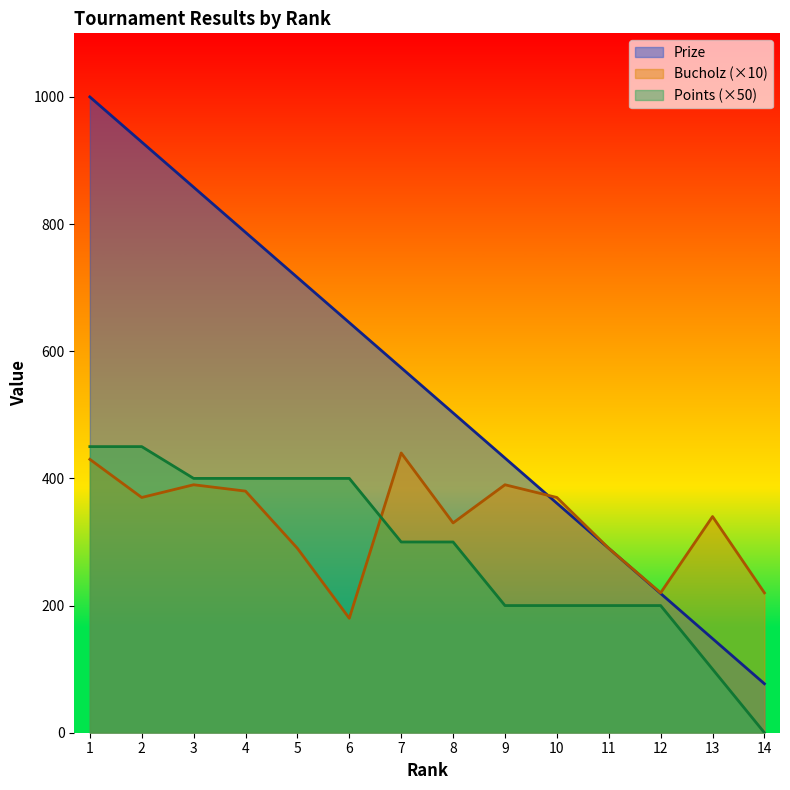

What is the value of the Bucholz point at the 9th from the left?

390